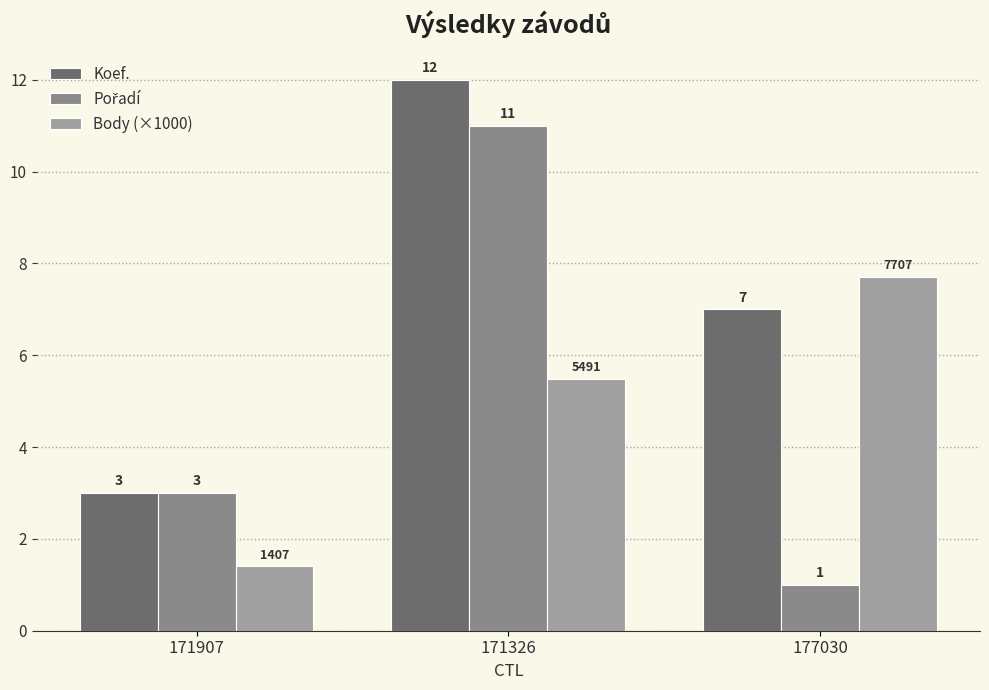

What is the difference between the maximum and minimum values in the Body (×1000) series?

6.3